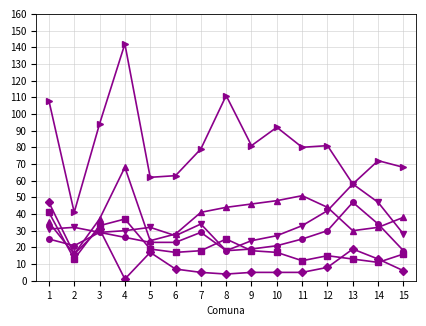

At which category does the chart reach its peak across all series?

4